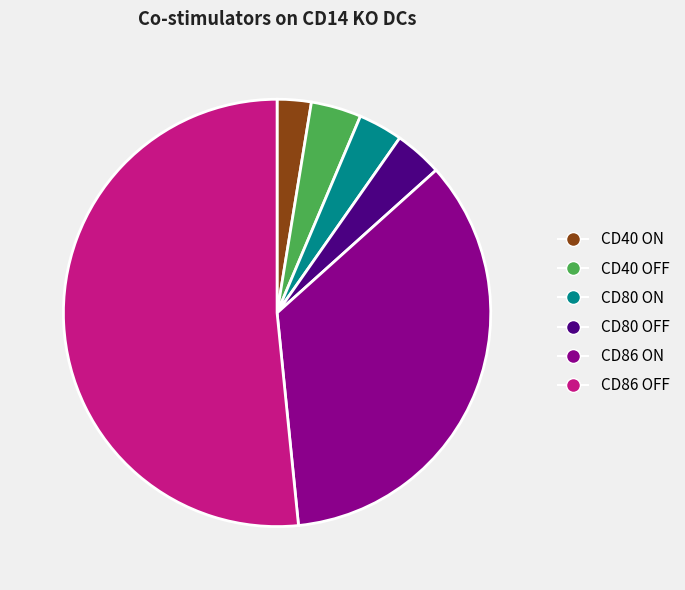

Which category has the biggest portion of the pie?

CD86 OFF